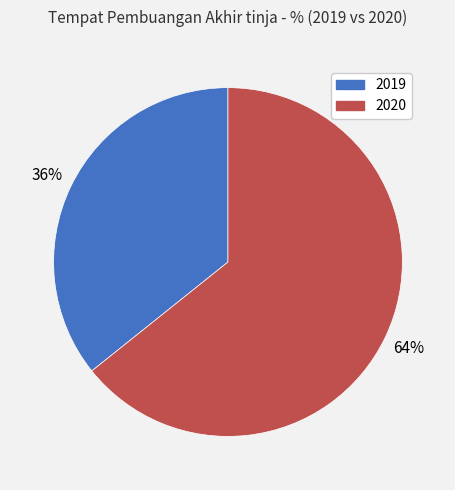

Do 2019 and 2020 together represent more than half of the pie?

Yes